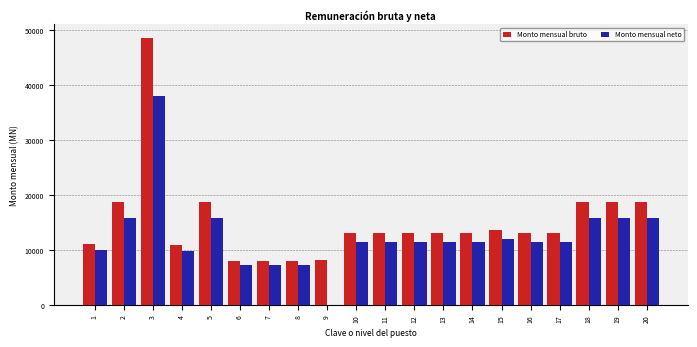

What is the maximum value for Monto mensual neto?

38007.2